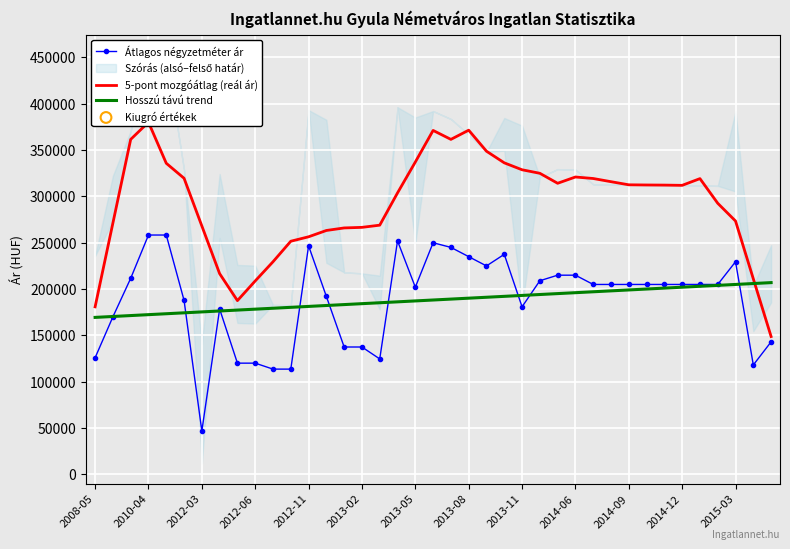

At how many categories does at least one series exceed 139335?

39